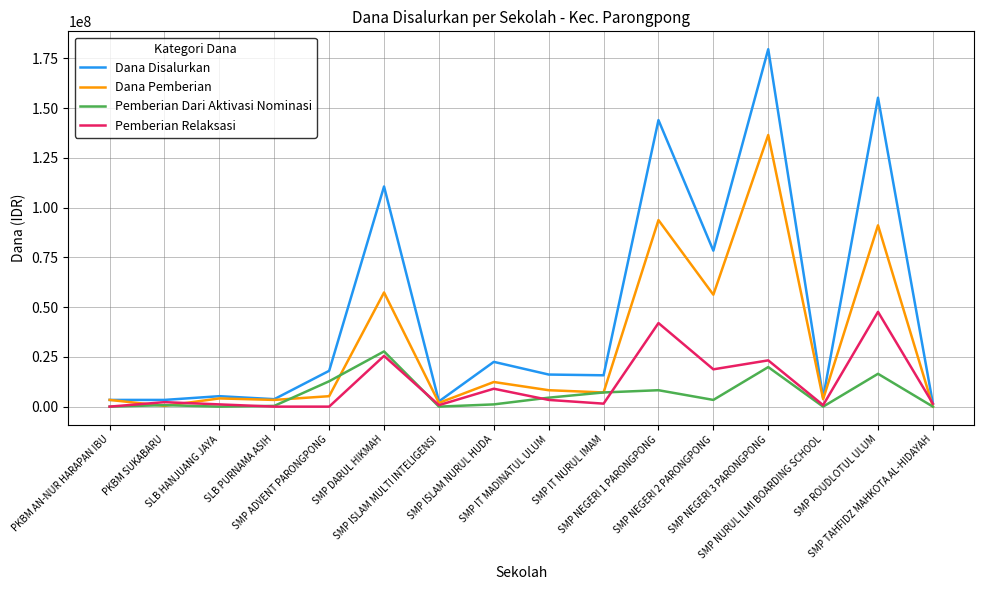

Which series has the widest spread of values?

Dana Disalurkan